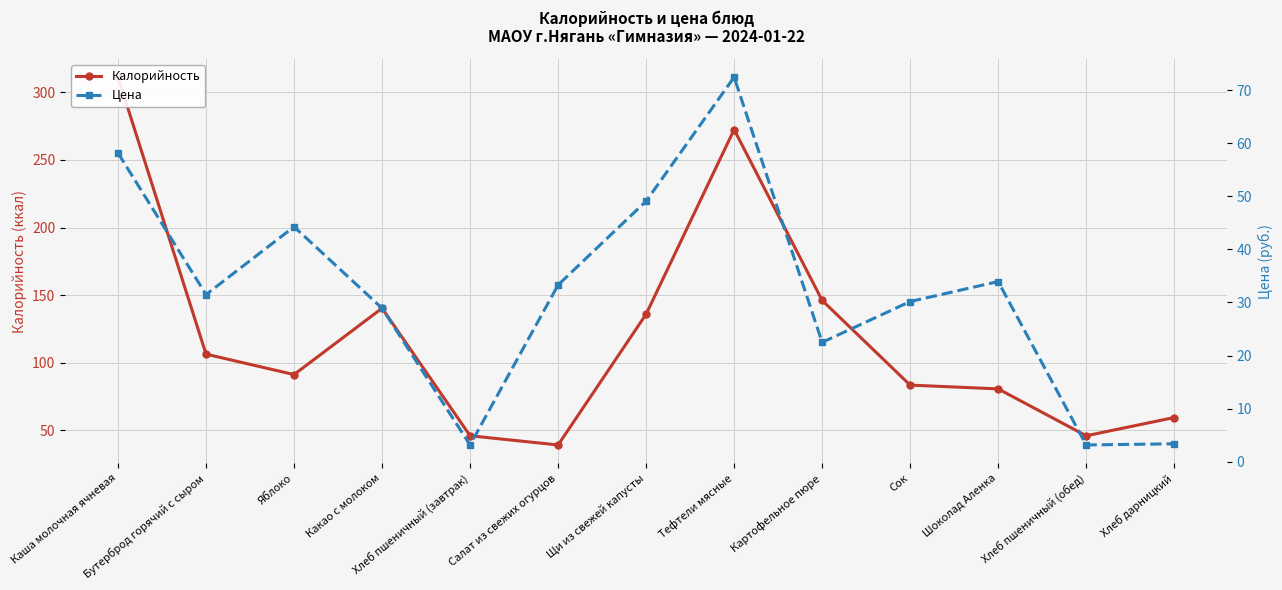

What is the minimum value for Калорийность?

39.1